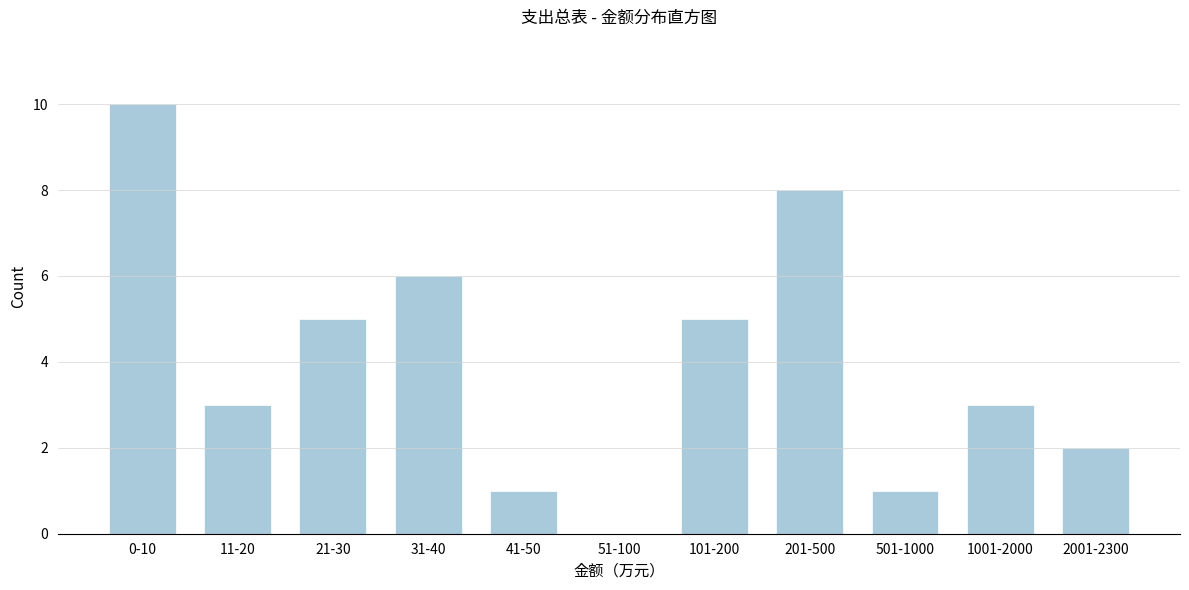

Reading left to right, extract all data points from this chart.

0-10=10	11-20=3	21-30=5	31-40=6	41-50=1	51-100=0	101-200=5	201-500=8	501-1000=1	1001-2000=3	2001-2300=2